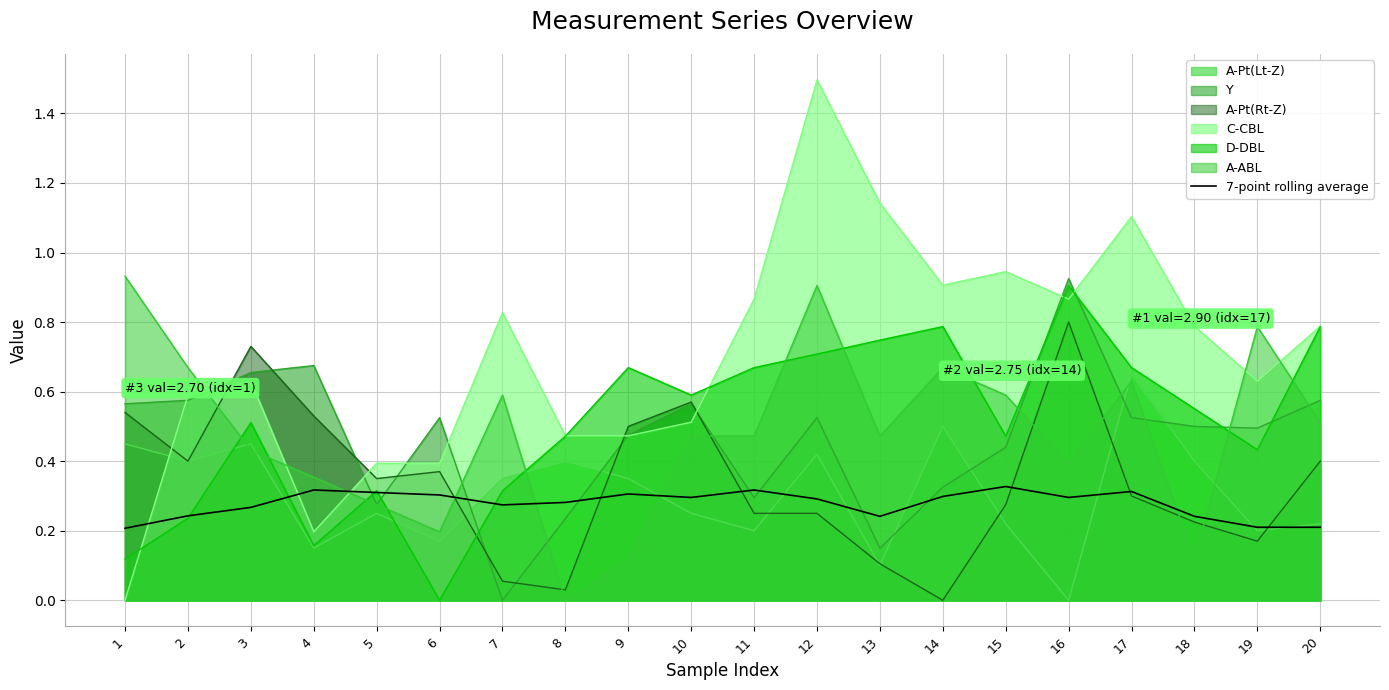

True or false: there are more than 2 points higher than both neighbors.

True